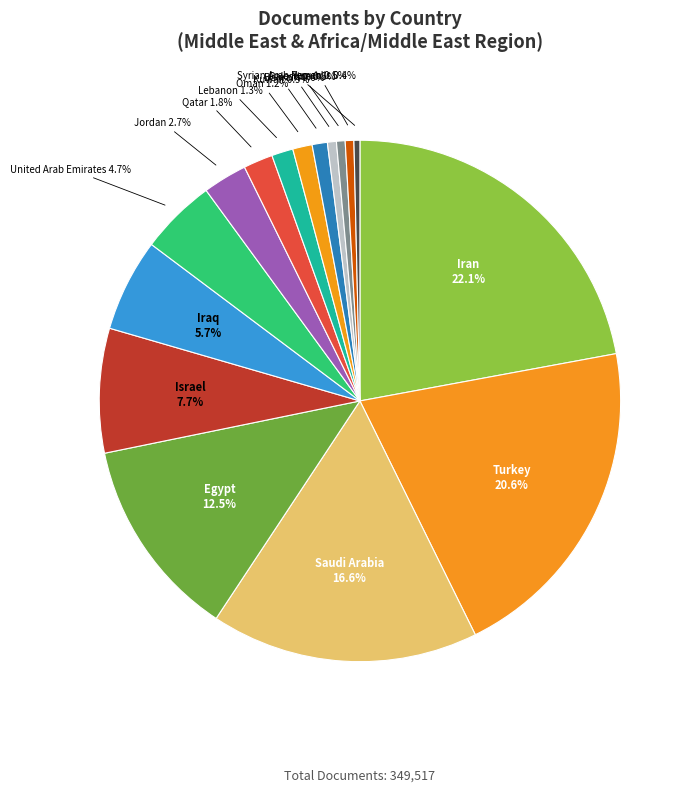

Is it true that Syrian Arab Republic is 0% of the pie?

True